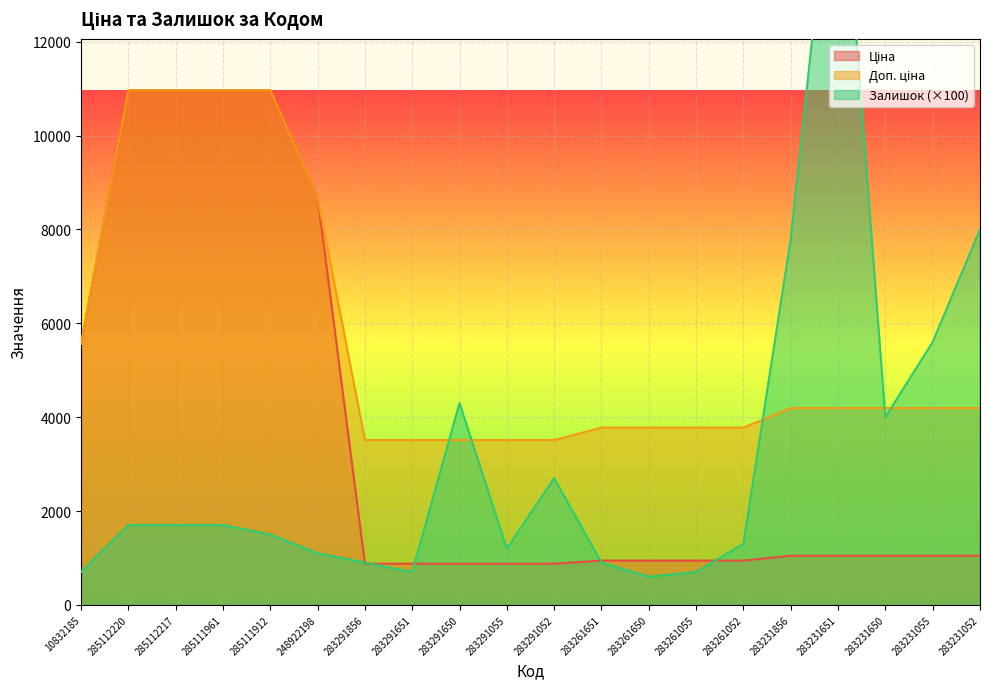

What is the spread (max minus min) of values at 283231856?

6751.6